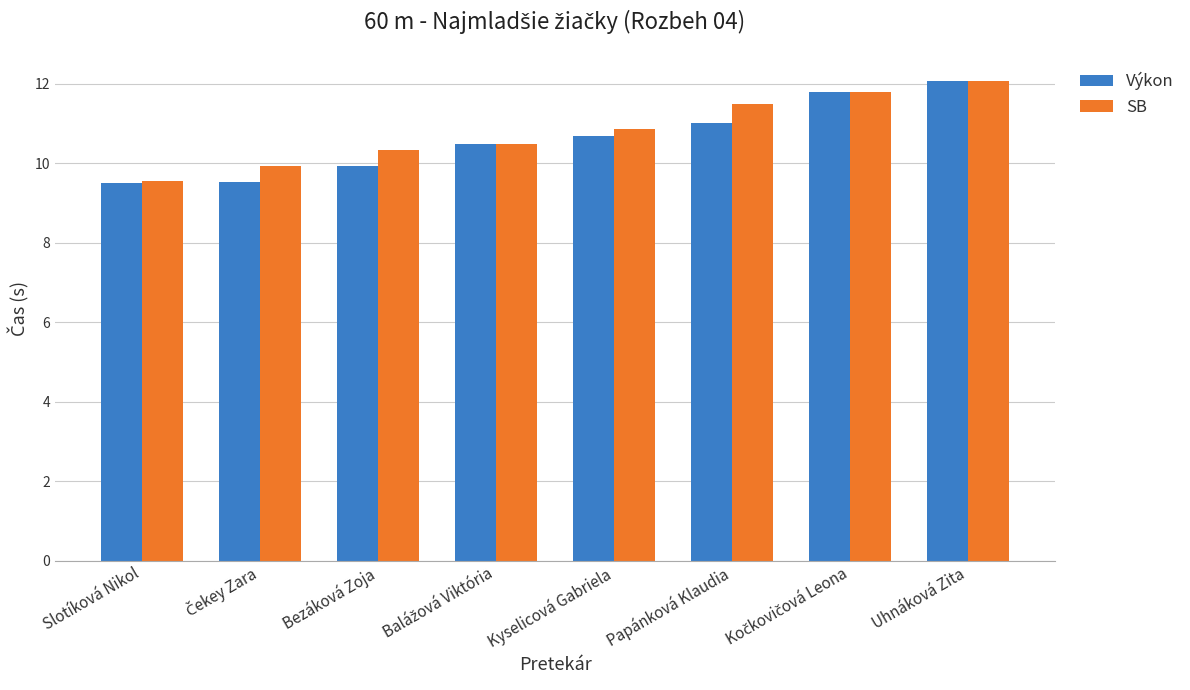

Which category has the lowest value in the SB series?

Slotíková Nikol